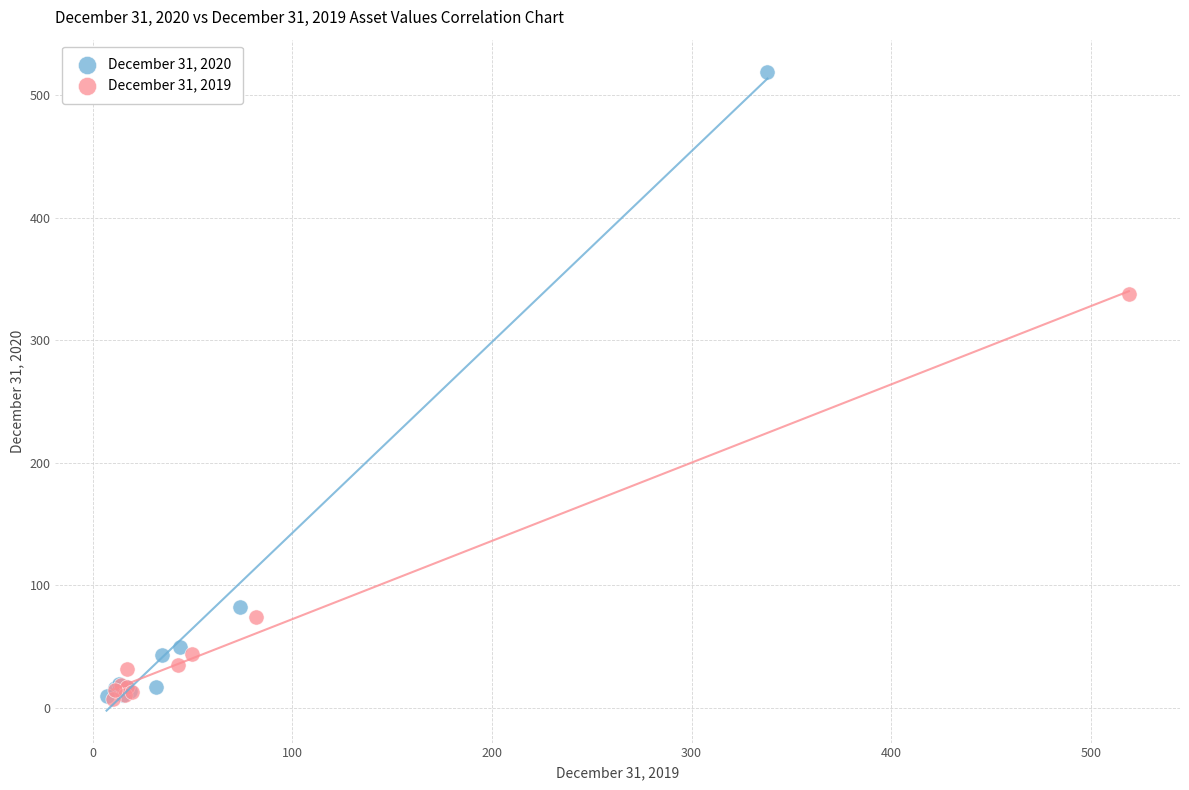

Which series has the widest spread of Y values?

December 31, 2020